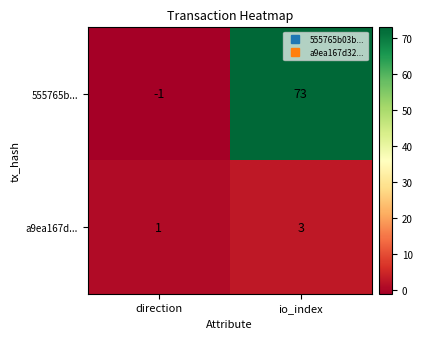

What is the sum of all a9ea167d... values?

4